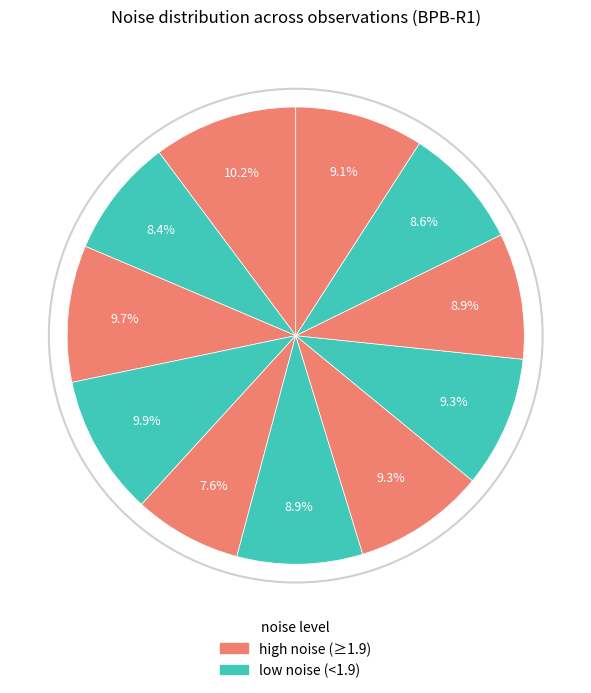

Count the number of slices in the pie.

11